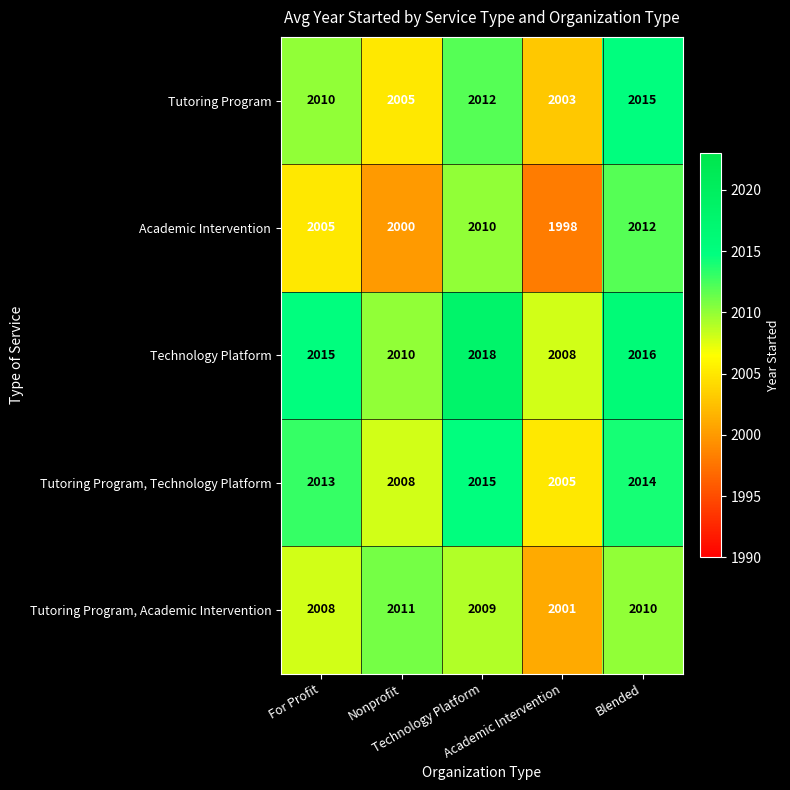

What is the minimum value shown in the chart?

1998